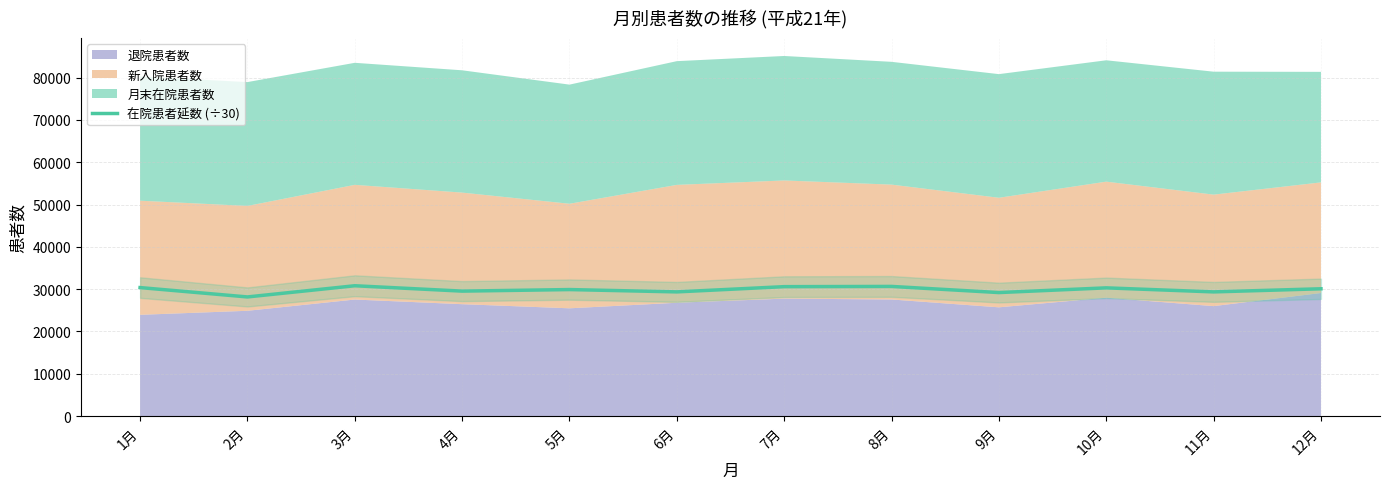

Reading left to right, extract all data points from this chart.

1月=30369.5	2月=28157.1	3月=30802.8	4月=29534.6	5月=29901.0	6月=29353.2	7月=30588.0	8月=30642.3	9月=29191.9	10月=30304.4	11月=29351.9	12月=30087.7